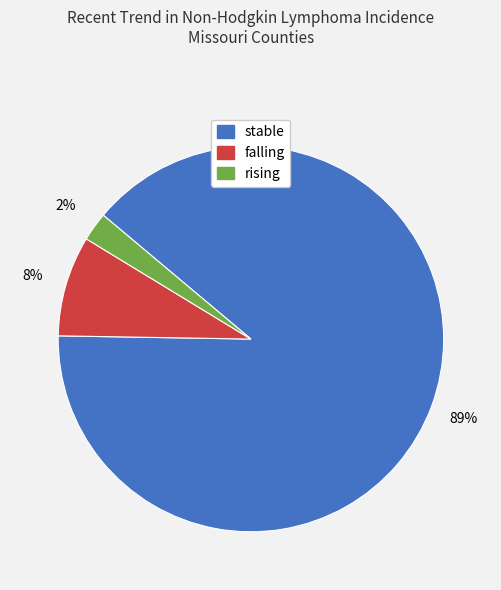

To the nearest percent, what is the combined percentage of stable and rising?

92%